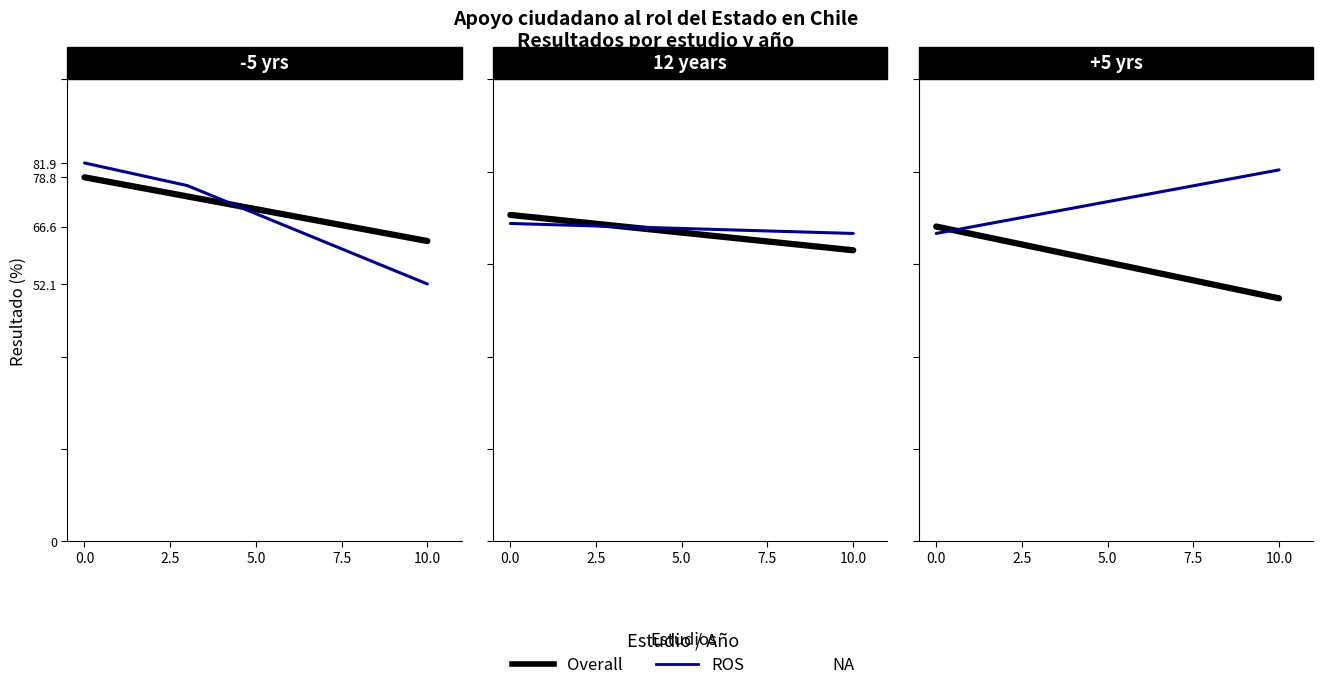

Rank the series by their average value, from lowest to highest.

Overall, ROS